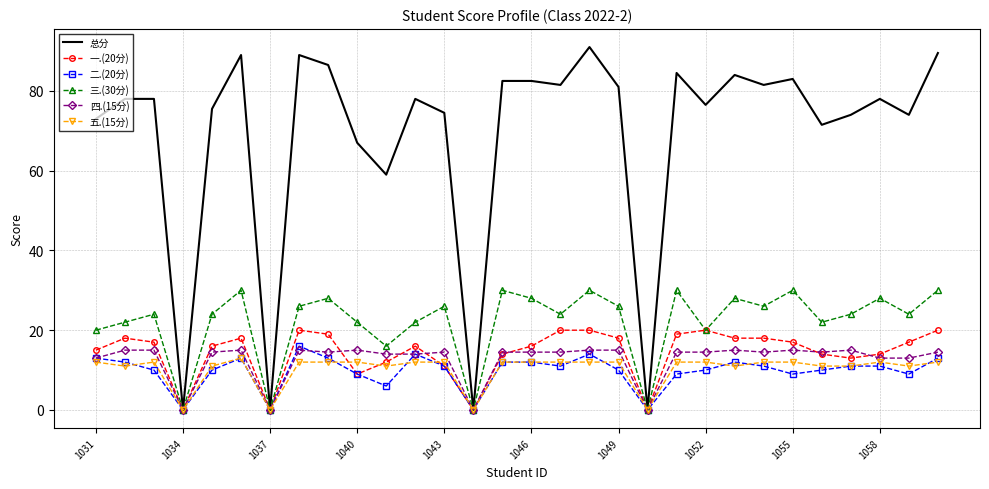

Reading right to left, what are all the values shown in this chart?

总分: 89.5	74.0	78.0	74.0	71.5	83.0	81.5	84.0	76.5	84.5	0.0	81.0	91.0	81.5	82.5	82.5	0.0	74.5	78.0	59.0	67.0	86.5	89.0	0.0	89.0	75.5	0.0	78.0	78.0	73.0
一.(20分): 20.0	17.0	14.0	13.0	14.0	17.0	18.0	18.0	20.0	19.0	0.0	18.0	20.0	20.0	16.0	14.0	0.0	11.0	16.0	12.0	9.0	19.0	20.0	0.0	18.0	16.0	0.0	17.0	18.0	15.0
二.(20分): 13.0	9.0	11.0	11.0	10.0	9.0	11.0	12.0	10.0	9.0	0.0	10.0	14.0	11.0	12.0	12.0	0.0	11.0	14.0	6.0	9.0	13.0	16.0	0.0	13.0	10.0	0.0	10.0	12.0	13.0
三.(30分): 30.0	24.0	28.0	24.0	22.0	30.0	26.0	28.0	20.0	30.0	0.0	26.0	30.0	24.0	28.0	30.0	0.0	26.0	22.0	16.0	22.0	28.0	26.0	0.0	30.0	24.0	0.0	24.0	22.0	20.0
四.(15分): 14.5	13.0	13.0	15.0	14.5	15.0	14.5	15.0	14.5	14.5	0.0	15.0	15.0	14.5	14.5	14.5	0.0	14.5	14.0	14.0	15.0	14.5	15.0	0.0	15.0	14.5	0.0	15.0	15.0	13.0
五.(15分): 12.0	11.0	12.0	11.0	11.0	12.0	12.0	11.0	12.0	12.0	0.0	12.0	12.0	12.0	12.0	12.0	0.0	12.0	12.0	11.0	12.0	12.0	12.0	0.0	13.0	11.0	0.0	12.0	11.0	12.0